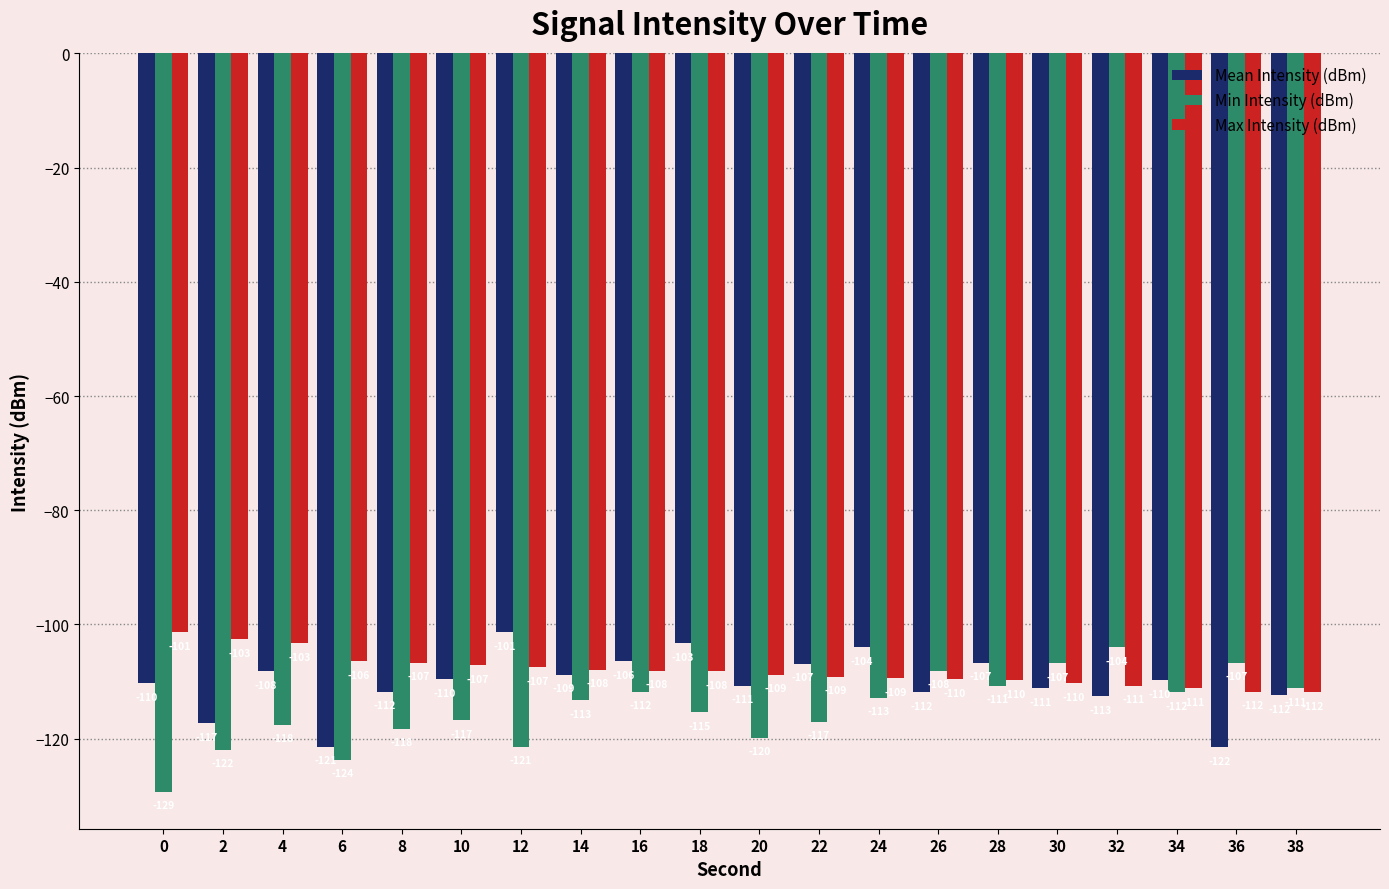

How many values in the Mean Intensity (dBm) series are below -109?

12